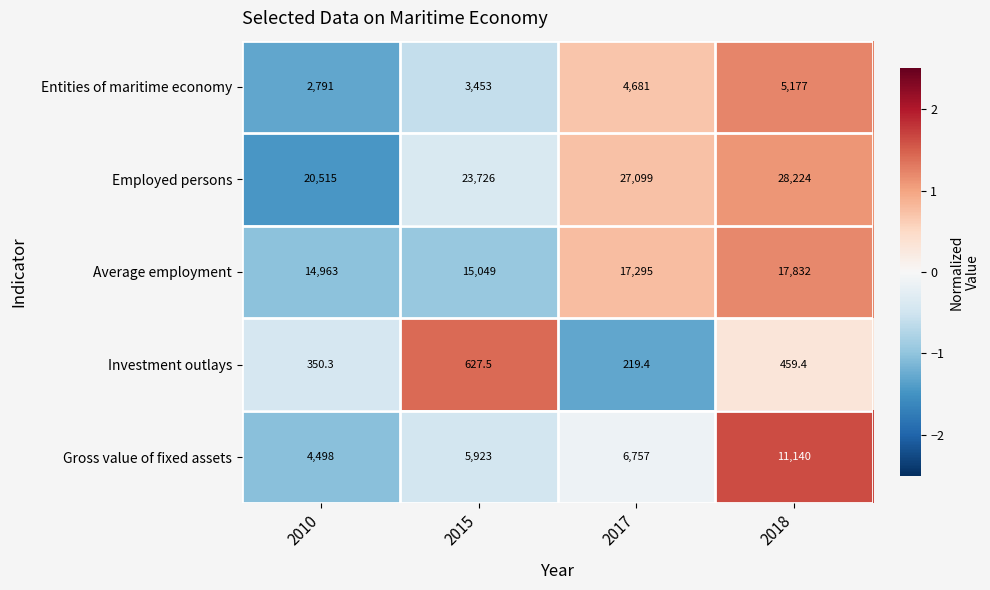

Reading right to left, transcribe all the data shown in this chart.

Entities of maritime economy: 2018=5177.0	2017=4681.0	2015=3453.0	2010=2791.0
Employed persons: 2018=28224.0	2017=27099.0	2015=23726.0	2010=20515.0
Average employment: 2018=17832.0	2017=17295.0	2015=15049.0	2010=14963.0
Investment outlays: 2018=459.4	2017=219.4	2015=627.5	2010=350.3
Gross value of fixed assets: 2018=11140.0	2017=6757.0	2015=5923.0	2010=4498.0